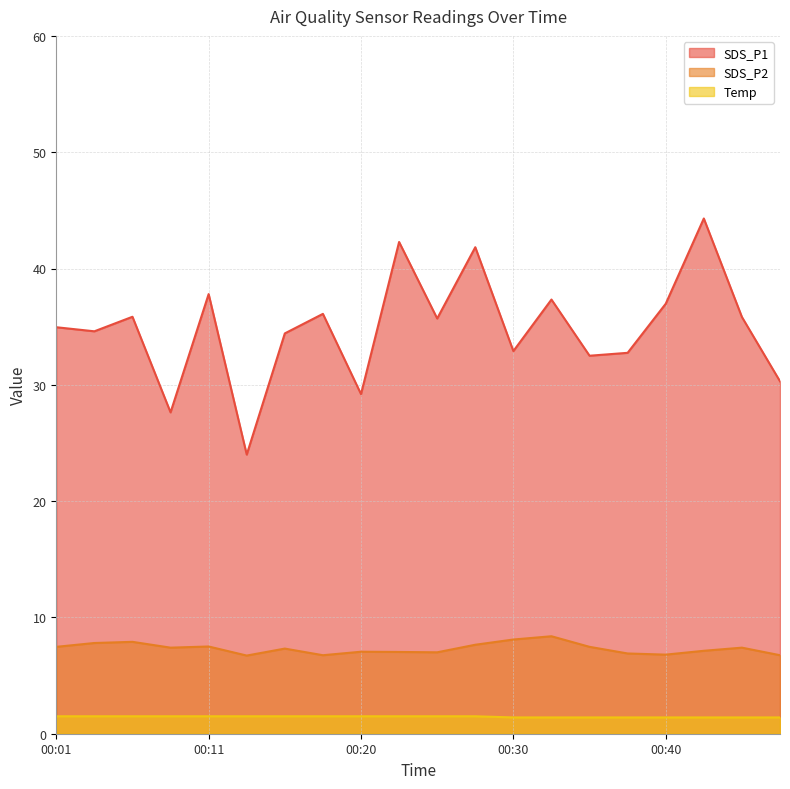

At how many categories does at least one series exceed 11?

20